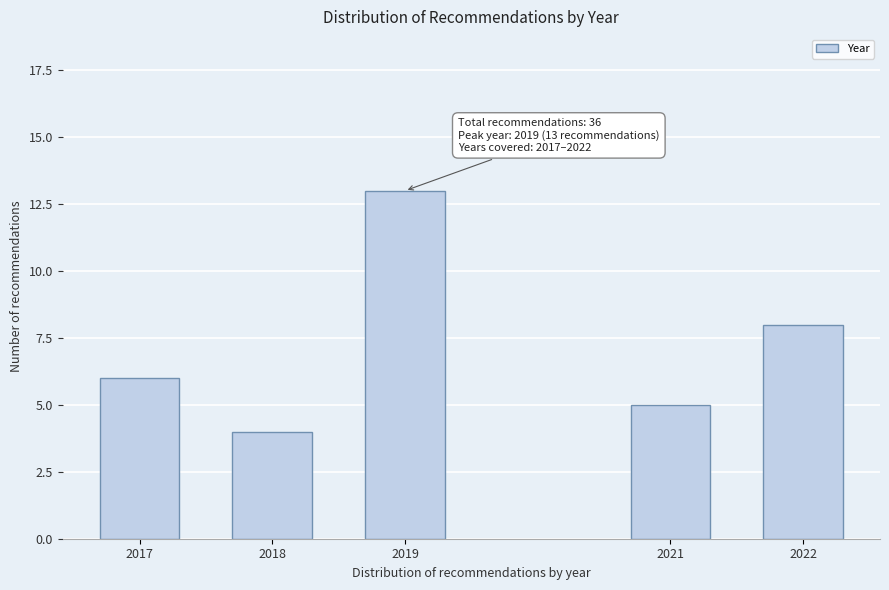

Reading right to left, transcribe all the data shown in this chart.

2022=8	2021=5	2019=13	2018=4	2017=6